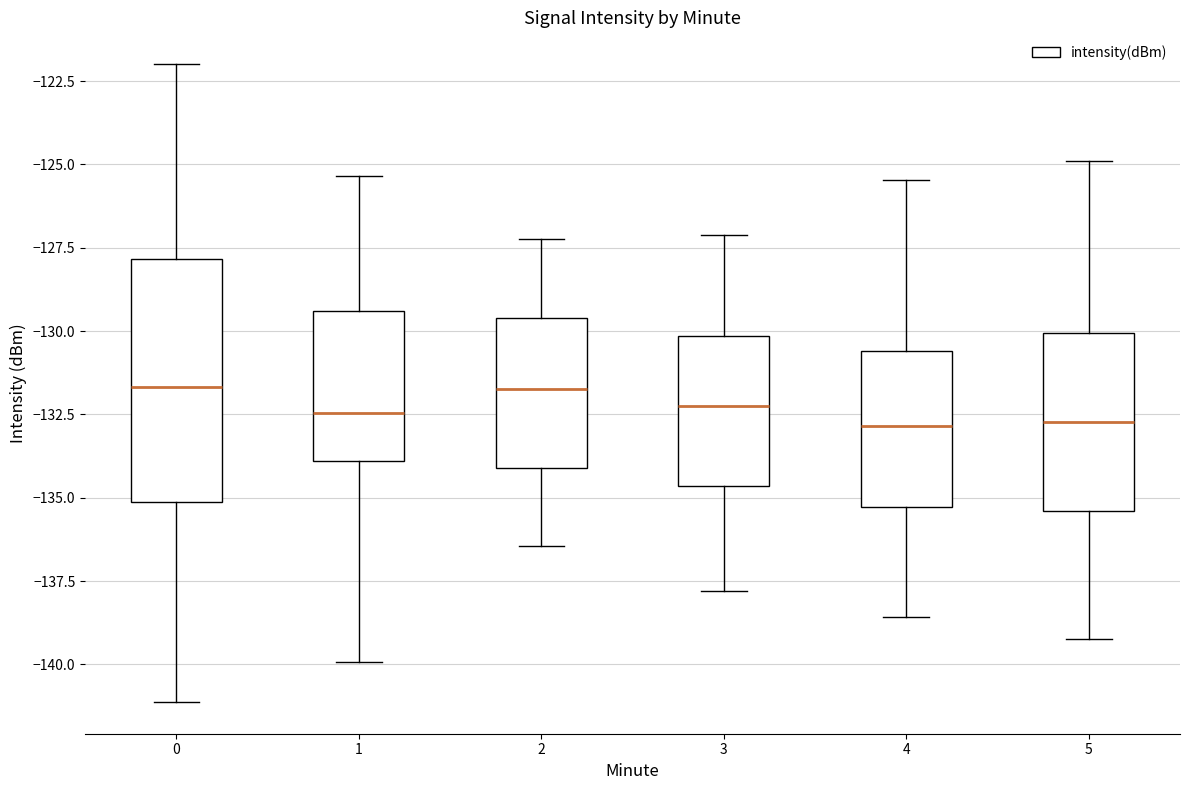

Comparing the boxes themselves (not the whiskers), which one is the tallest?

0